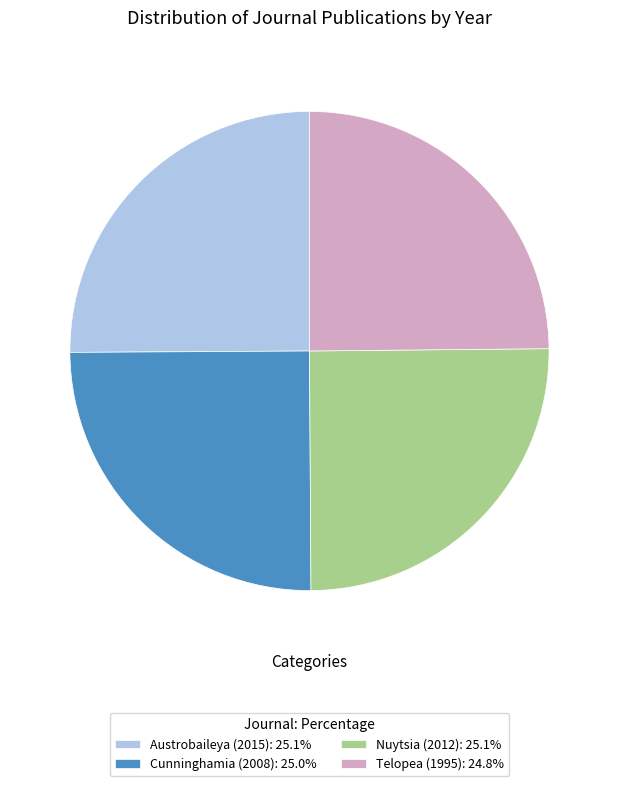

Approximately how many times larger is the value at Austrobaileya (2015): 25.1% compared to Nuytsia (2012): 25.1%?

1.0